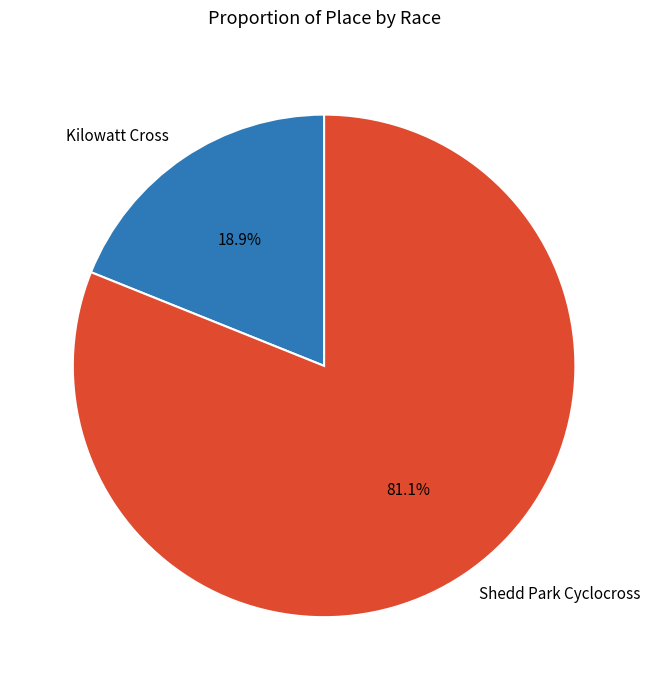

Count the number of slices in the pie.

2